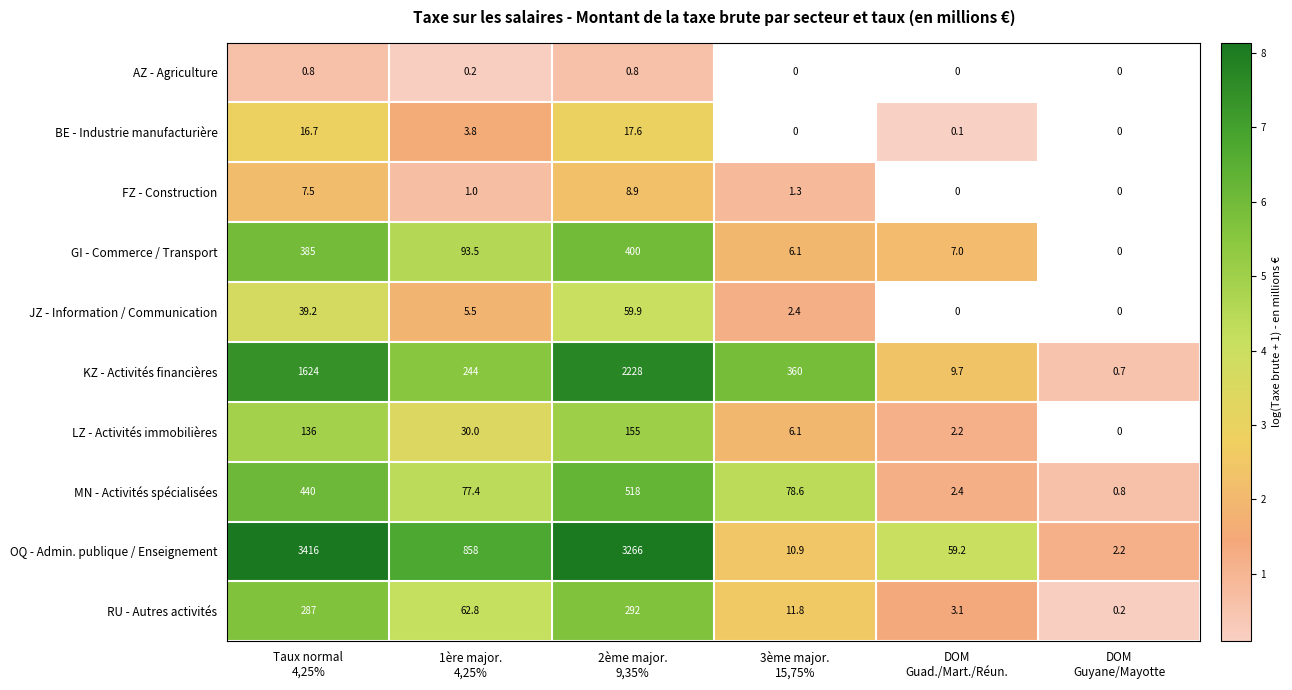

What is the difference between the second highest and second lowest values in the OQ - Admin. publique / Enseignement series?

3255.1